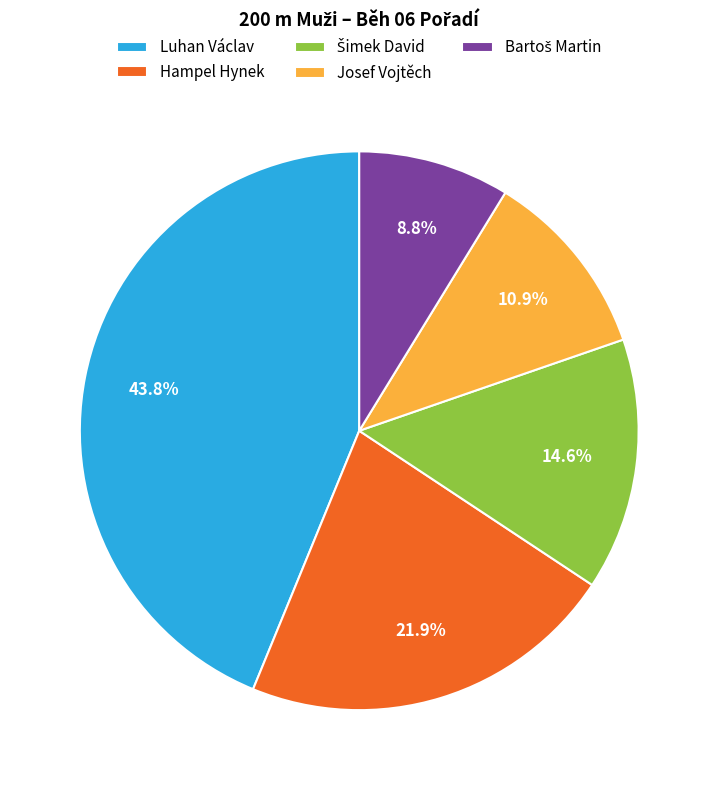

The Hampel Hynek slice represents 28% of the pie. True or false?

False